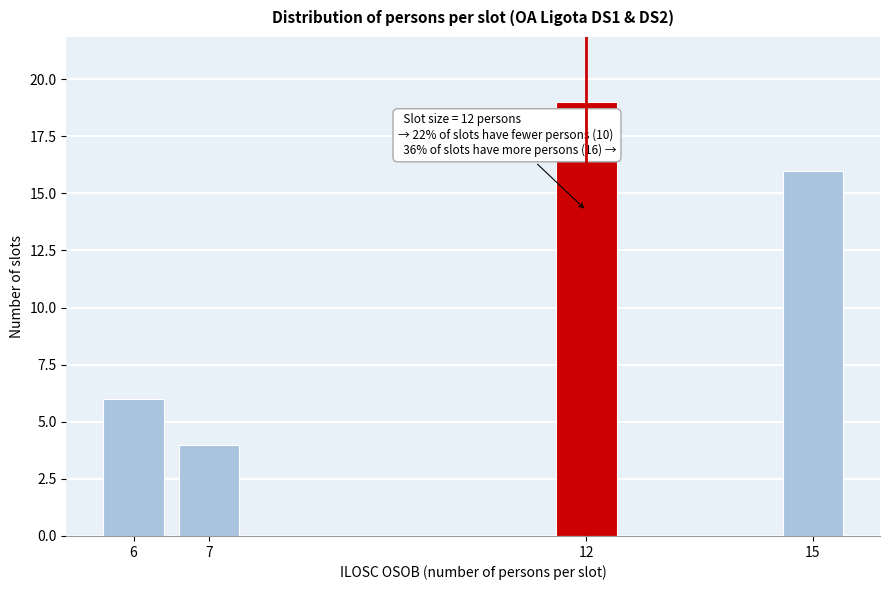

Reading left to right, list all the values displayed in this chart.

6=6	7=4	12=19	15=16